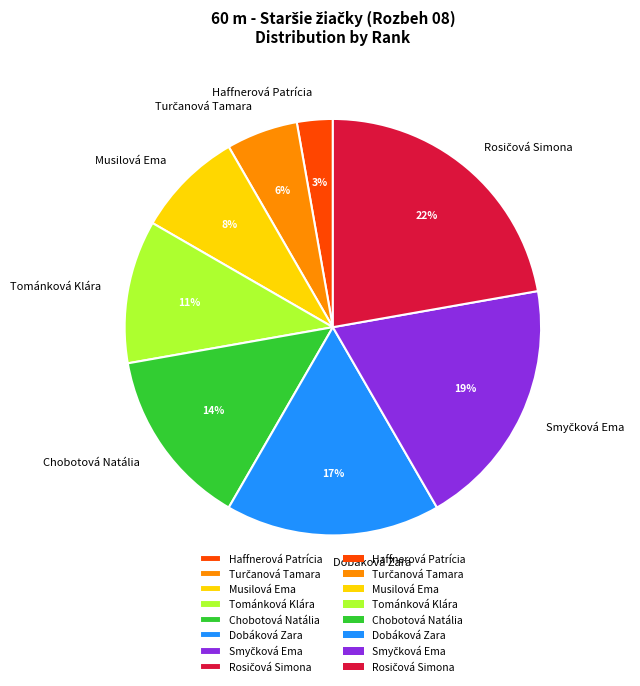

To the nearest percent, what is the average slice percentage?

12%